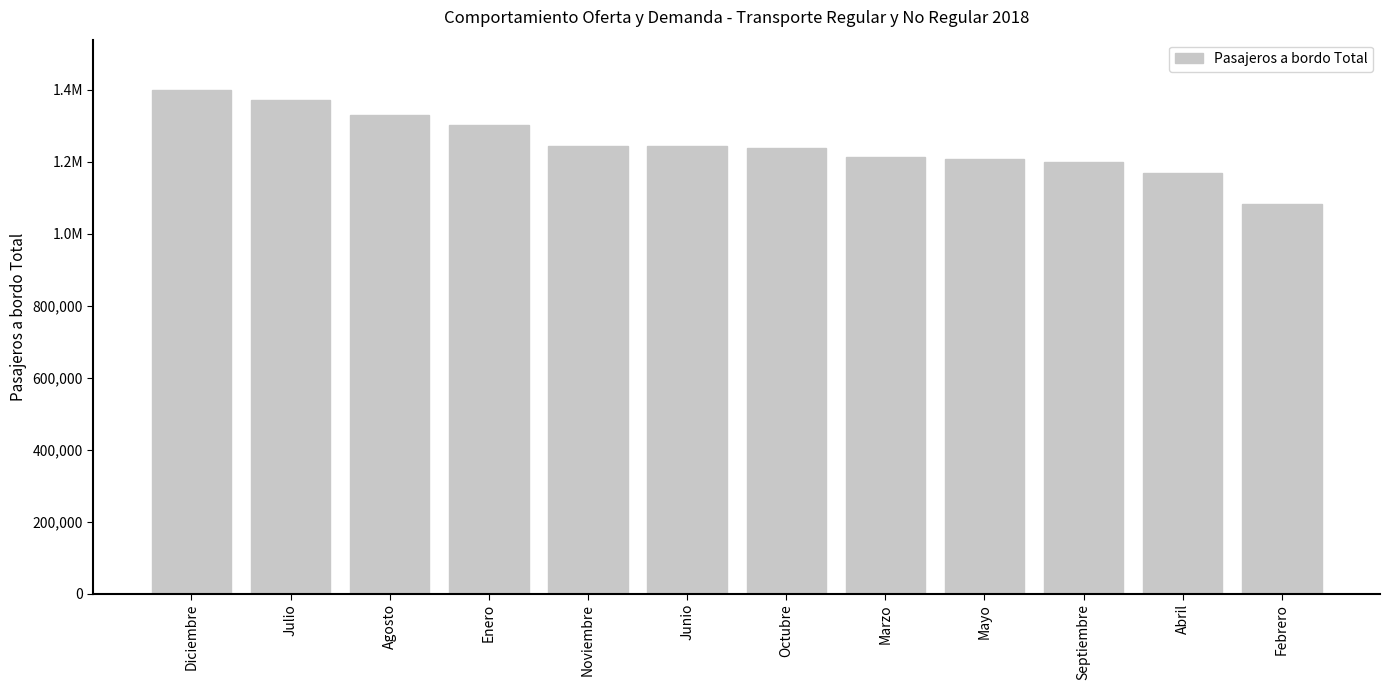

Approximately how many times larger is the value at Marzo compared to Diciembre?

0.9